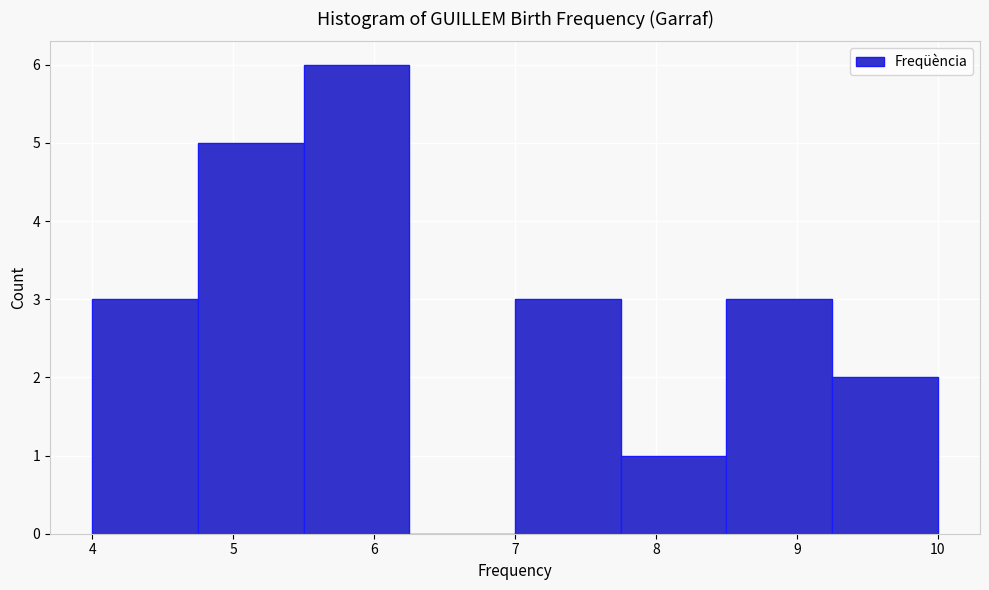

Reading left to right, transcribe this chart: for each bar, give the range it covers on the x-axis and its height. Neither the bar edges nor the heights are printed on the chart, so give them approximately, as read against the axes.

4.00 to 4.75: 3
4.75 to 5.50: 5
5.50 to 6.25: 6
6.25 to 7.00: 0
7.00 to 7.75: 3
7.75 to 8.50: 1
8.50 to 9.25: 3
9.25 to 10.00: 2